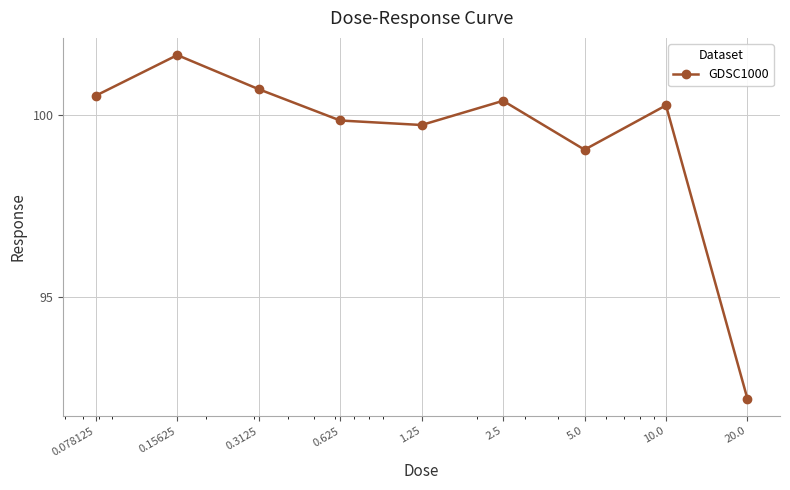

What is the average value?

99.4